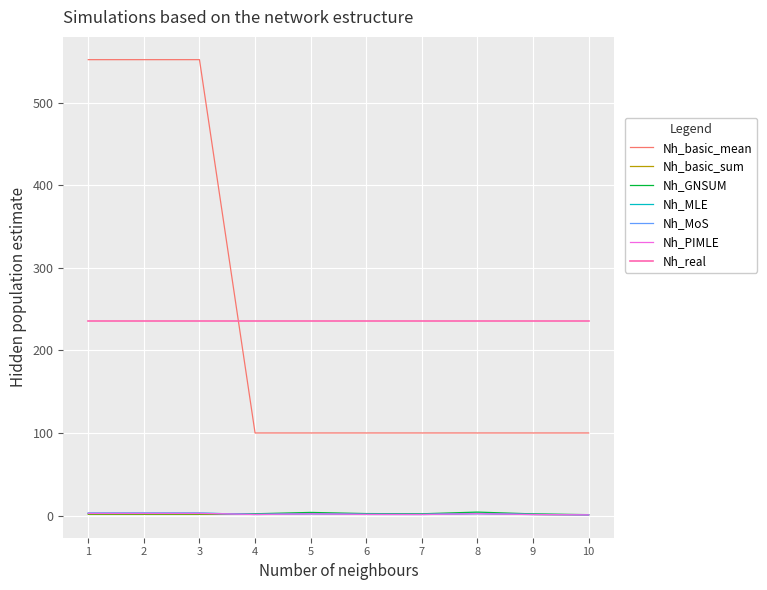

Which series has the widest spread of values?

Nh_basic_mean